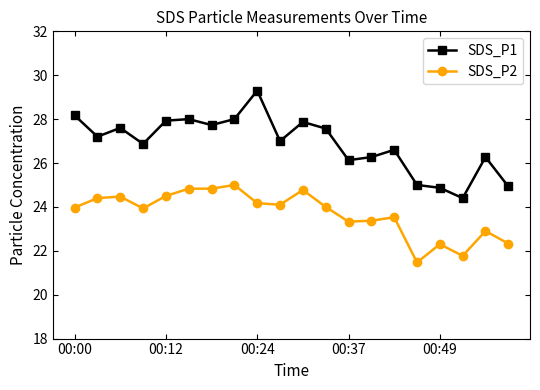

Which series has the largest total across all categories?

SDS_P1